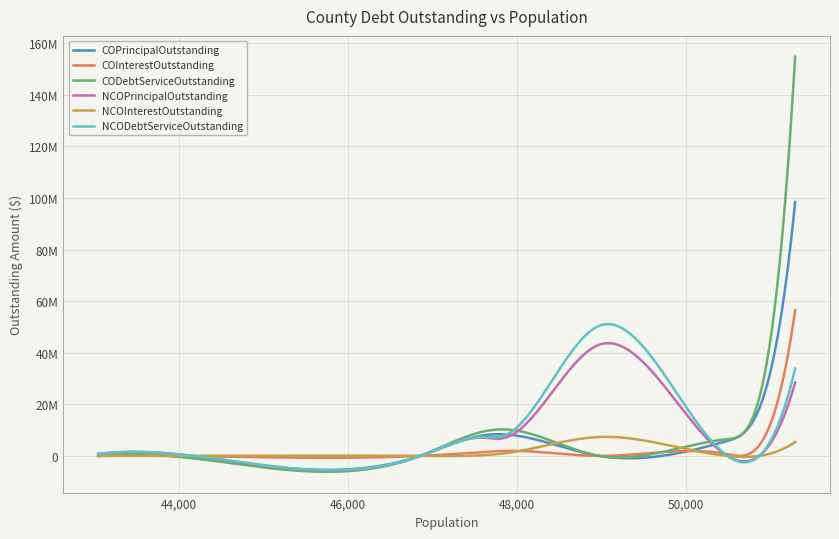

Does the chart have visible grid lines?

Yes